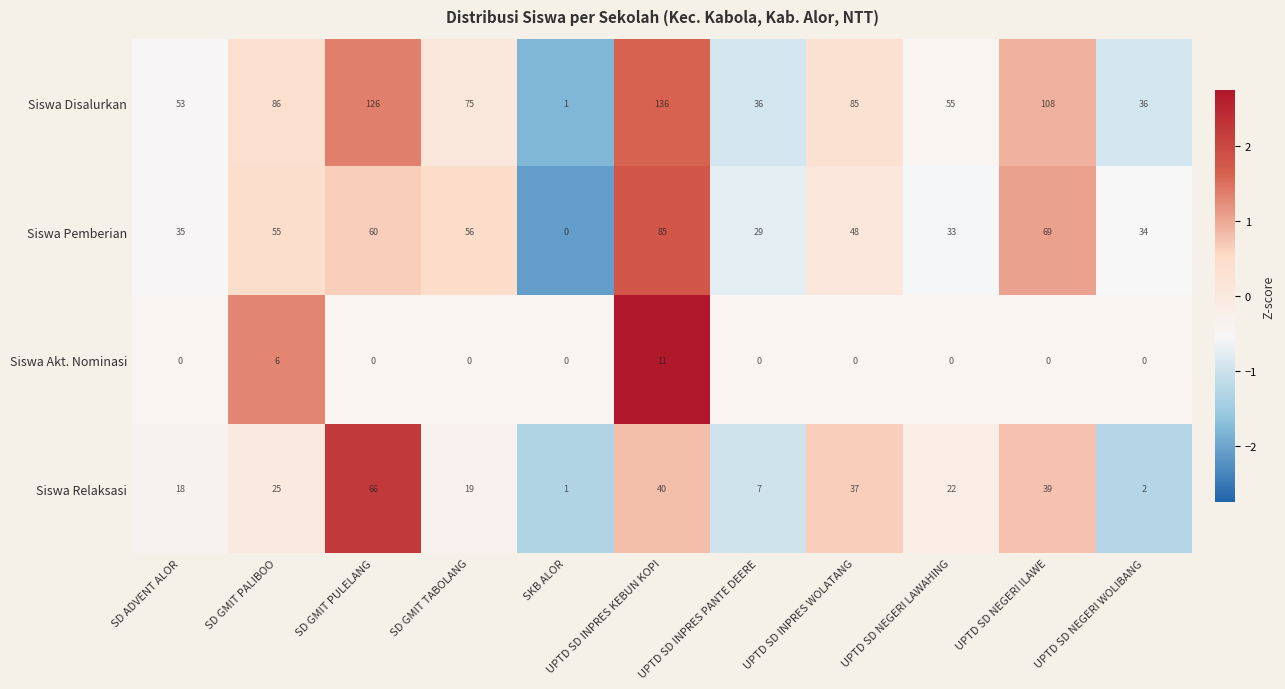

At which category is the sum across all series the highest?

UPTD SD INPRES KEBUN KOPI